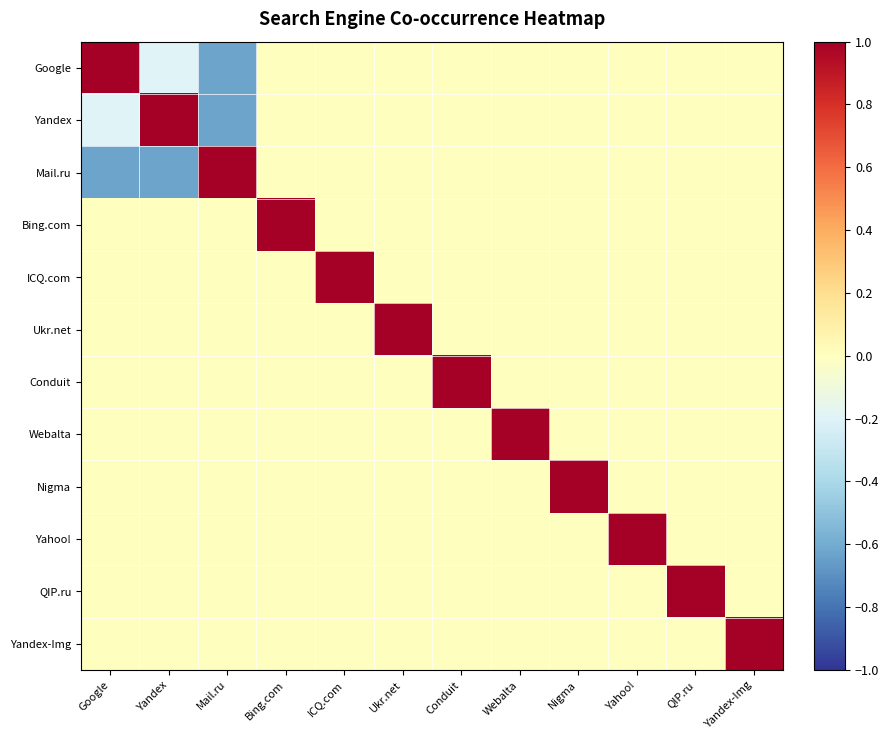

Which series has the largest total across all categories?

Bing.com